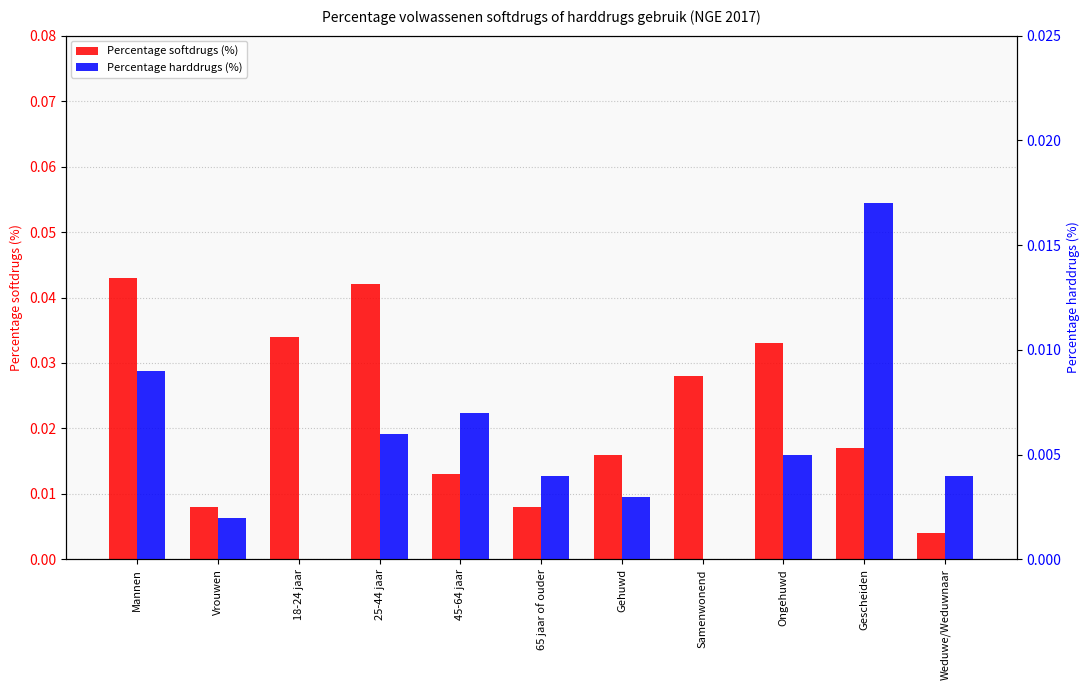

How many bars are there in each group?

2